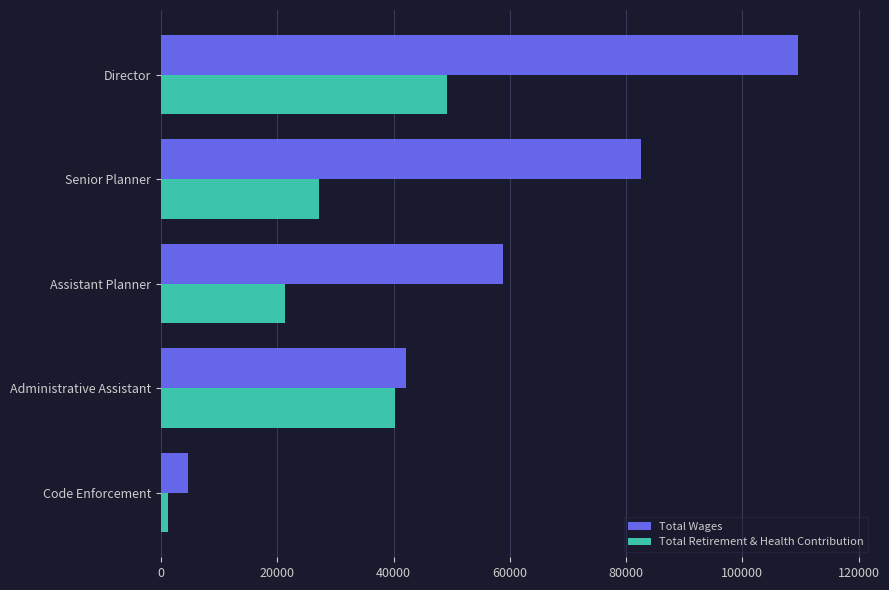

What is the highest value of the Total Wages series?

109504